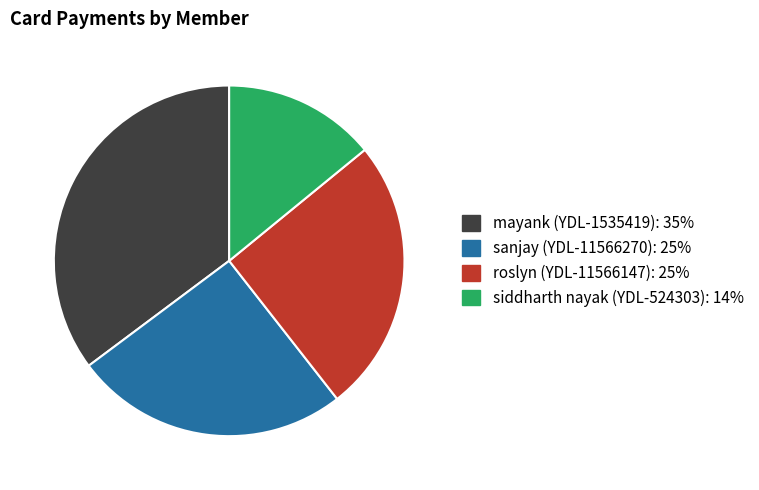

How many slices are in this pie chart?

4